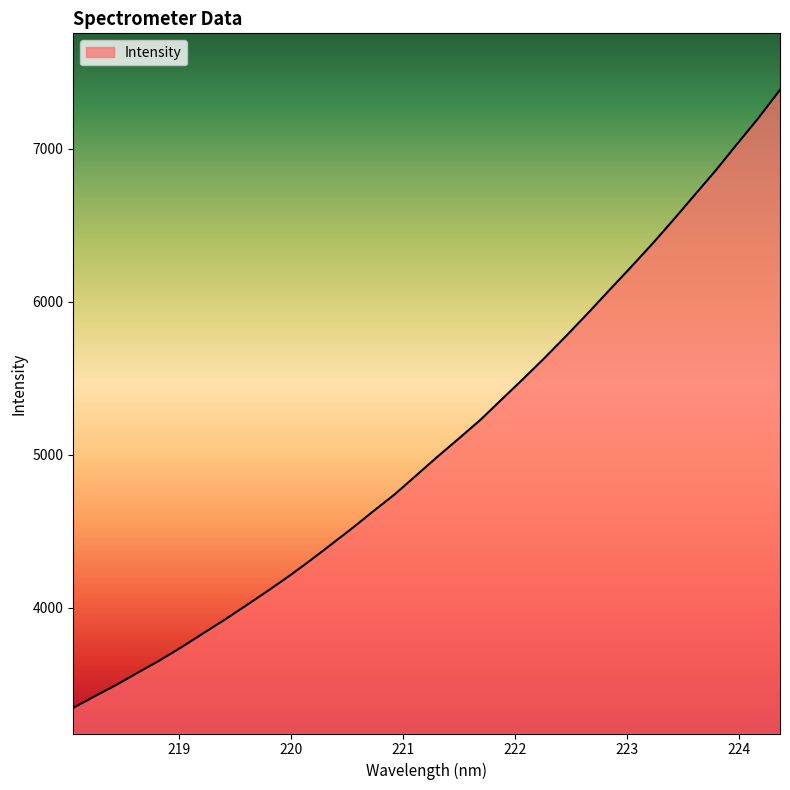

What is the difference between the maximum and minimum values?

4038.5